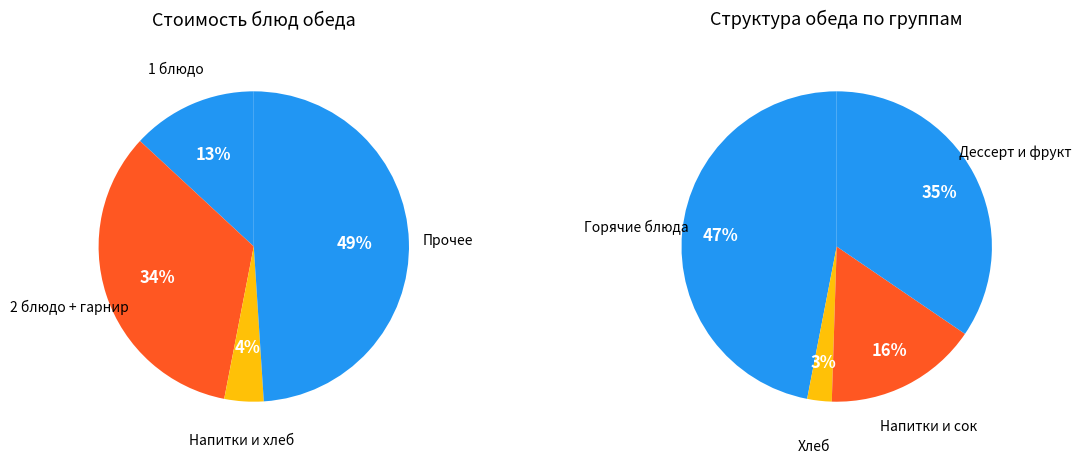

Does any single category account for the majority?

No